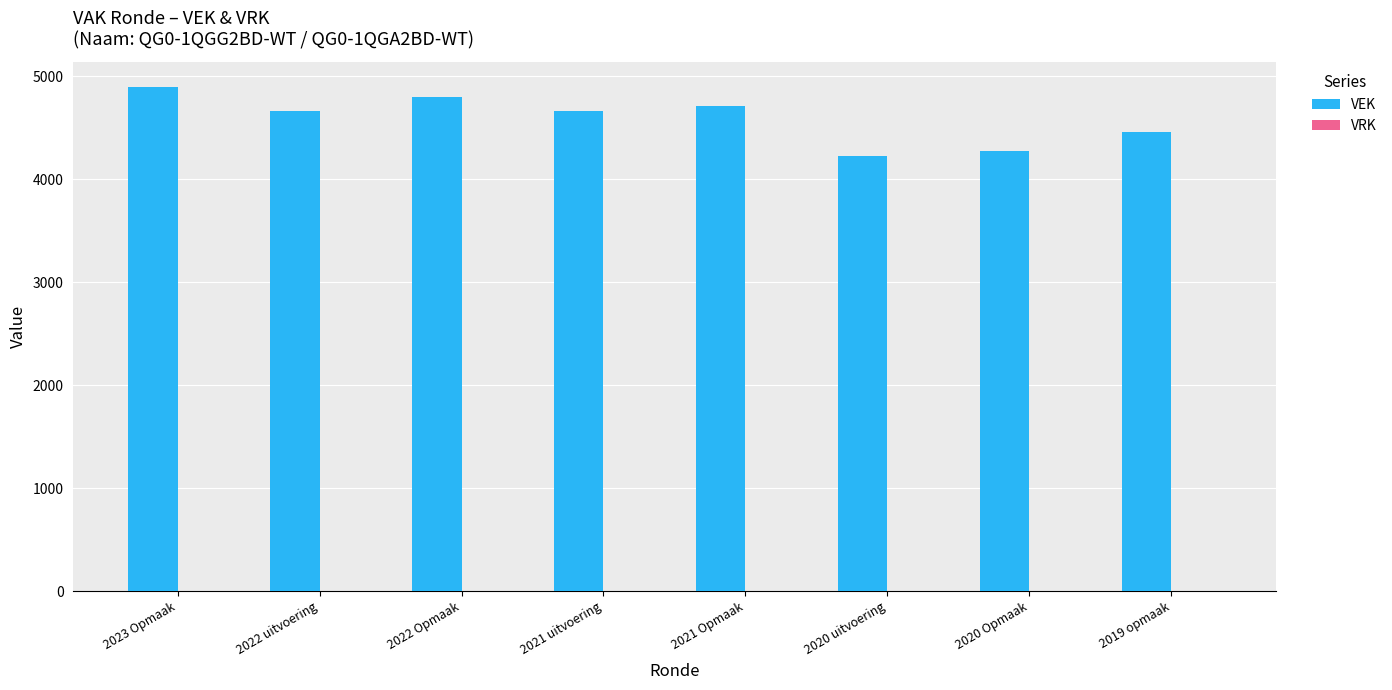

The value at 2022 Opmaak is 7324. True or false?

False